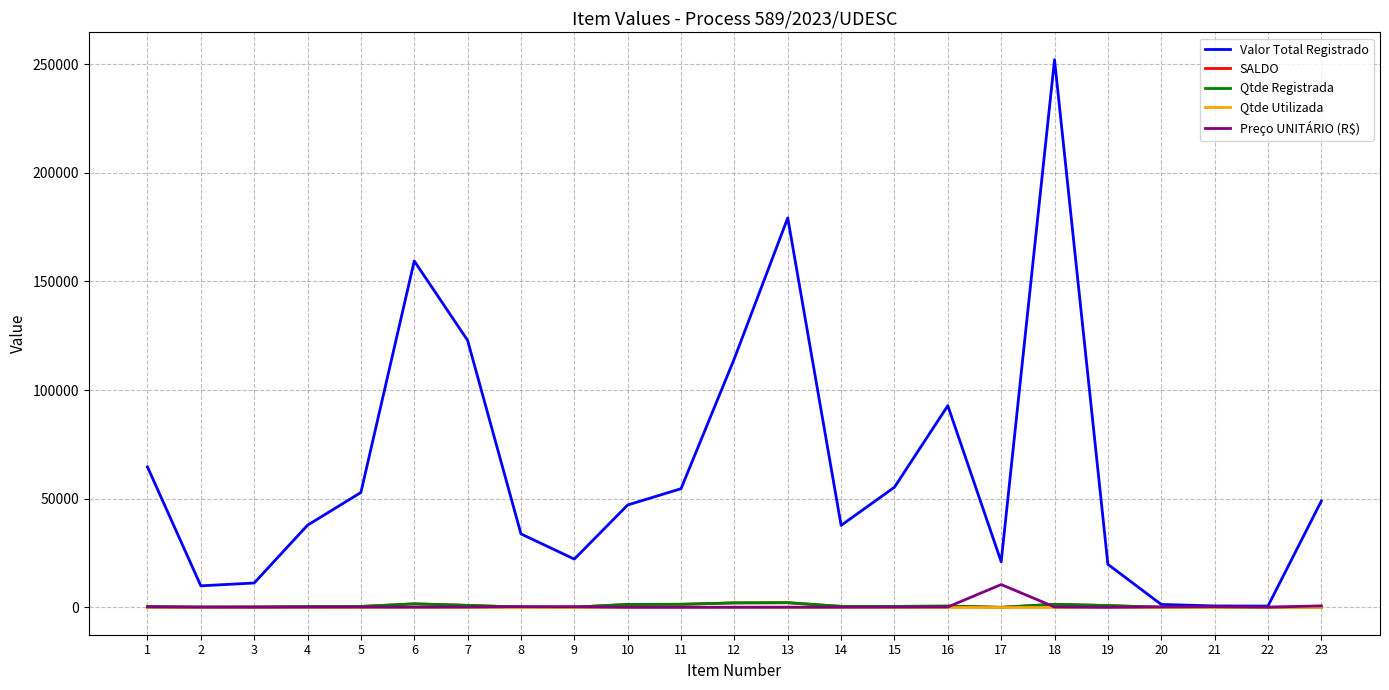

Does the chart display data point markers on the line(s)?

No